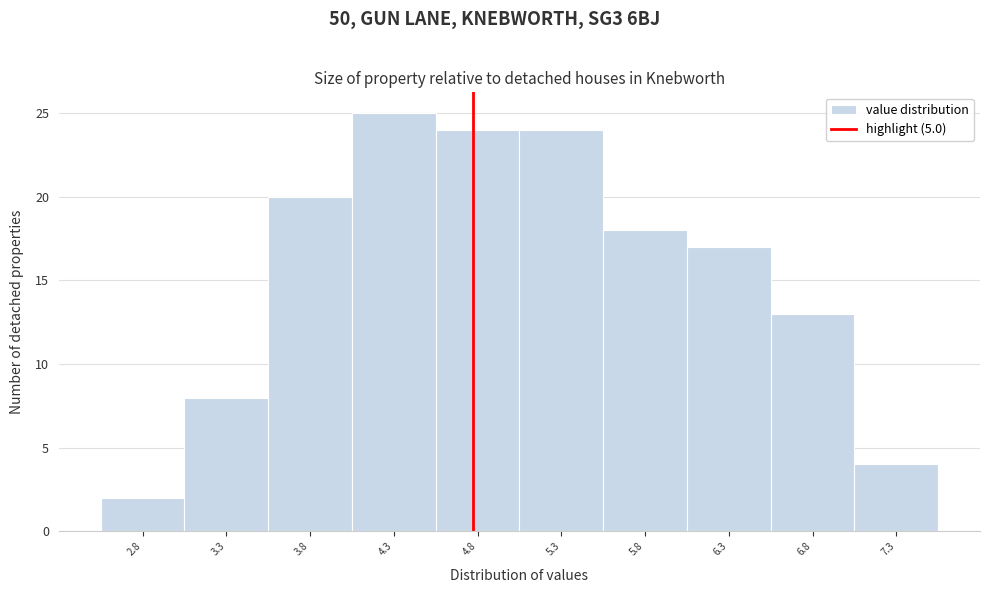

Reading left to right, list all the values displayed in this chart.

2	8	20	25	24	24	18	17	13	4